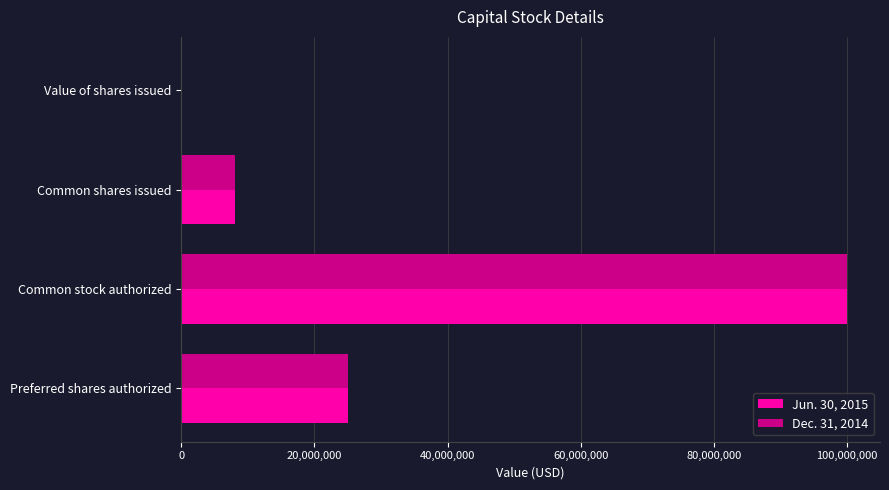

What is the total value across all series at Preferred shares authorized?

50000000